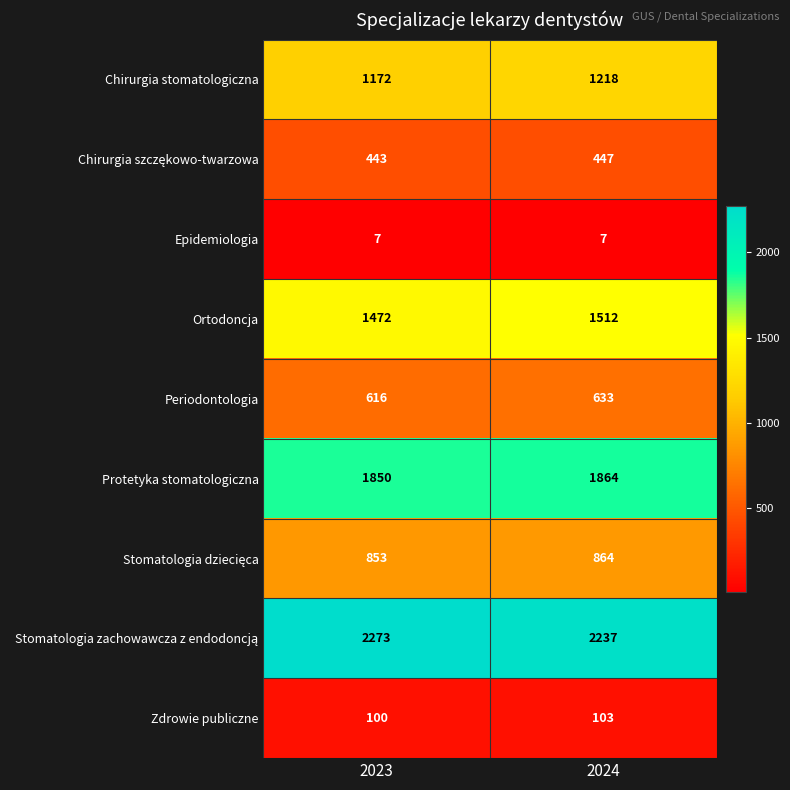

Which series has the largest range (max minus min)?

Chirurgia stomatologiczna